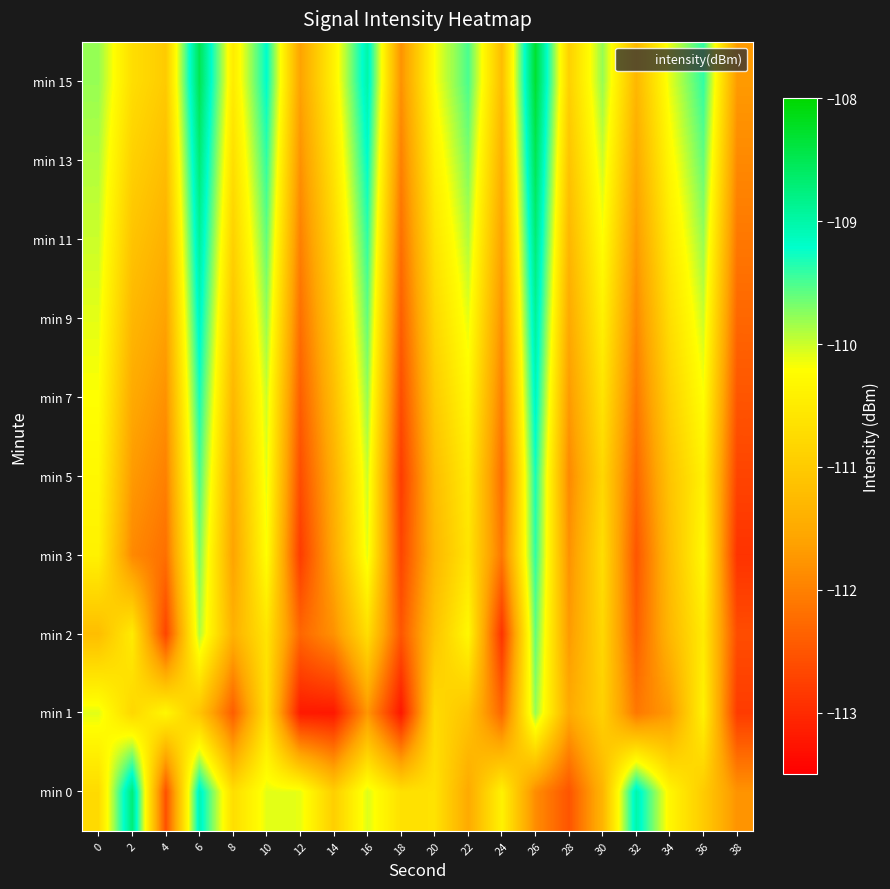

Reading left to right, transcribe all the data shown in this chart.

min 0: 0=-110.8	2=-108.7	4=-112.6	6=-109.1	8=-110.7	10=-110.1	12=-110.1	14=-110.9	16=-110.1	18=-110.7	20=-110.6	22=-111.5	24=-110.4	26=-111.9	28=-112.5	30=-111.3	32=-109.0	34=-110.3	36=-111.0	38=-111.8
min 1: 0=-110.1	2=-110.8	4=-110.3	6=-111.1	8=-112.4	10=-110.7	12=-113.2	14=-113.2	16=-111.7	18=-113.2	20=-110.8	22=-111.1	24=-112.3	26=-109.8	28=-111.5	30=-110.9	32=-112.1	34=-111.7	36=-110.4	38=-112.8
min 2: 0=-111.2	2=-110.5	4=-112.7	6=-109.9	8=-111.4	10=-110.6	12=-112.3	14=-111.8	16=-110.7	18=-112.5	20=-111.1	22=-110.3	24=-112.9	26=-109.6	28=-111.7	30=-110.8	32=-112.4	34=-111.3	36=-110.5	38=-112.6
min 3: 0=-110.4	2=-111.9	4=-112.2	6=-109.7	8=-111.6	10=-110.2	12=-112.8	14=-111.5	16=-110.1	18=-112.7	20=-111.3	22=-110.6	24=-112.1	26=-109.4	28=-111.8	30=-110.7	32=-112.5	34=-111.2	36=-110.3	38=-112.9
min 5: 0=-110.3	2=-111.7	4=-112.0	6=-109.5	8=-111.5	10=-110.1	12=-112.6	14=-111.4	16=-110.0	18=-112.8	20=-111.2	22=-110.5	24=-112.2	26=-109.3	28=-111.9	30=-110.8	32=-112.3	34=-111.1	36=-110.4	38=-112.7
min 7: 0=-110.2	2=-111.5	4=-111.8	6=-109.3	8=-111.3	10=-110.0	12=-112.4	14=-111.2	16=-109.8	18=-112.6	20=-111.0	22=-110.3	24=-112.0	26=-109.1	28=-111.7	30=-110.6	32=-112.1	34=-110.9	36=-110.2	38=-112.5
min 9: 0=-110.1	2=-111.3	4=-111.6	6=-109.1	8=-111.1	10=-109.8	12=-112.2	14=-111.0	16=-109.6	18=-112.4	20=-110.8	22=-110.1	24=-111.8	26=-108.9	28=-111.5	30=-110.4	32=-111.9	34=-110.7	36=-110.0	38=-112.3
min 11: 0=-110.0	2=-111.1	4=-111.4	6=-108.9	8=-110.9	10=-109.6	12=-112.0	14=-110.8	16=-109.4	18=-112.2	20=-110.6	22=-109.9	24=-111.6	26=-108.7	28=-111.3	30=-110.2	32=-111.7	34=-110.5	36=-109.8	38=-112.1
min 13: 0=-109.9	2=-110.9	4=-111.2	6=-108.7	8=-110.7	10=-109.4	12=-111.8	14=-110.6	16=-109.2	18=-112.0	20=-110.4	22=-109.7	24=-111.4	26=-108.5	28=-111.1	30=-110.0	32=-111.5	34=-110.3	36=-109.6	38=-111.9
min 15: 0=-109.8	2=-110.7	4=-111.0	6=-108.5	8=-110.5	10=-109.2	12=-111.6	14=-110.4	16=-109.0	18=-111.8	20=-110.2	22=-109.5	24=-111.2	26=-108.3	28=-110.9	30=-109.8	32=-111.3	34=-110.1	36=-109.4	38=-111.7